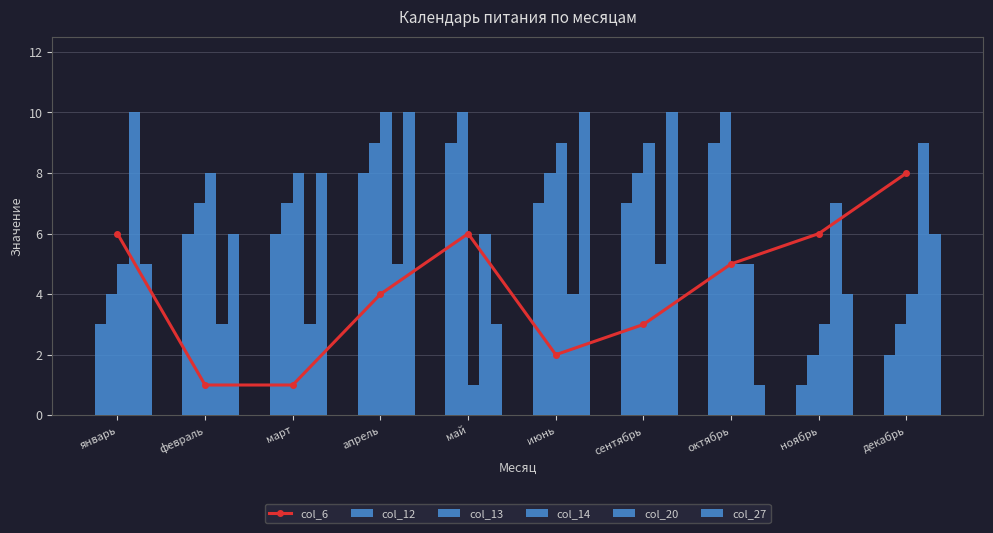

What is the difference between the col_14 values at апрель and декабрь?

6